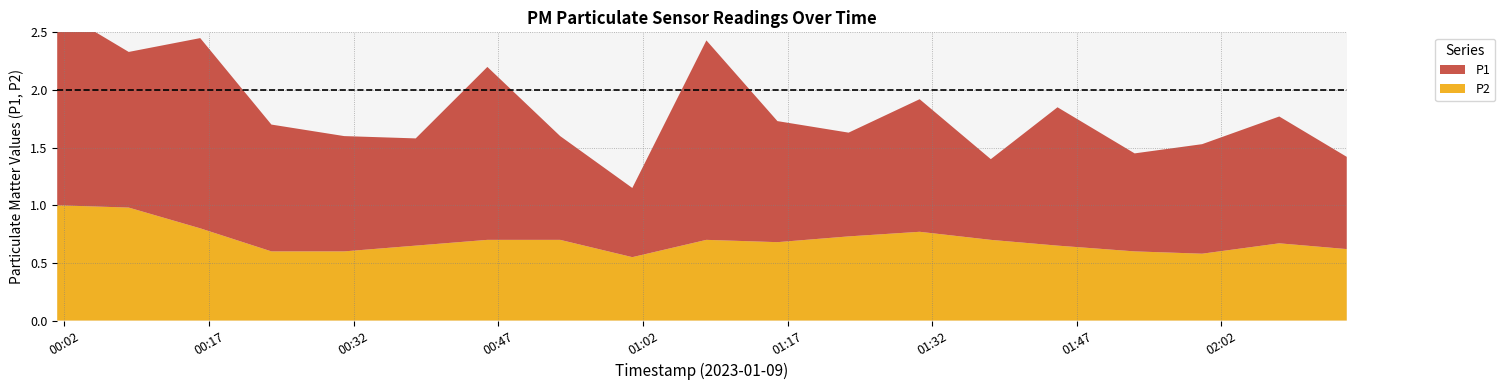

Reading left to right, list all the values displayed in this chart.

P1: 1.7	1.4	1.6	1.1	1.0	0.9	1.5	0.9	0.6	1.7	1.1	0.9	1.1	0.7	1.2	0.8	0.9	1.1	0.8
P2: 1.0	1.0	0.8	0.6	0.6	0.7	0.7	0.7	0.6	0.7	0.7	0.7	0.8	0.7	0.7	0.6	0.6	0.7	0.6